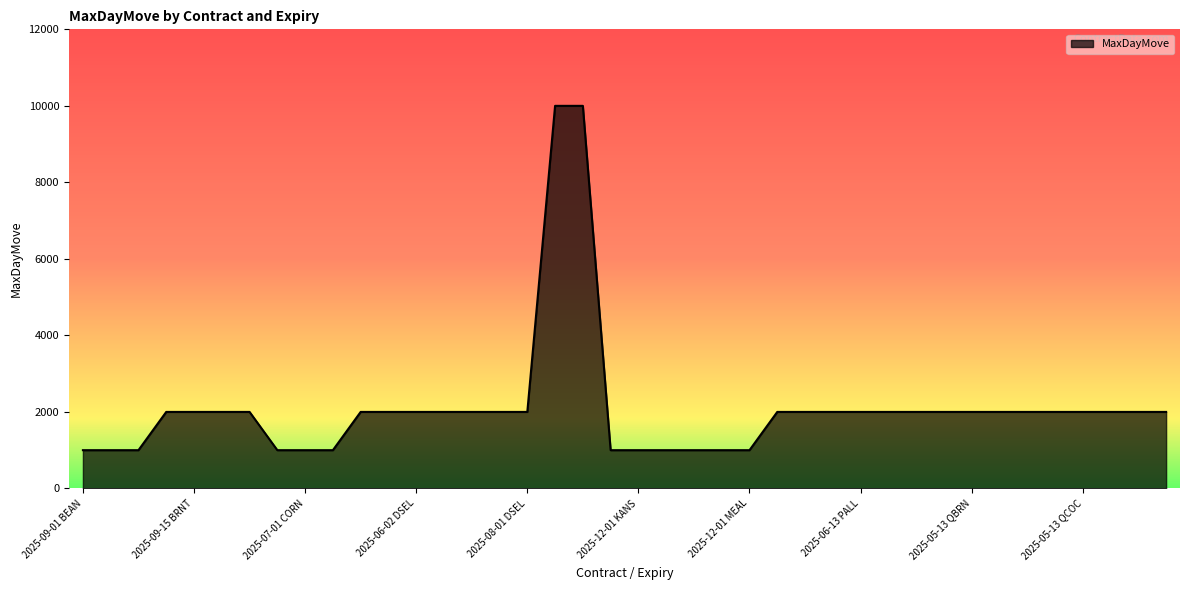

What is the difference between the maximum and minimum values?

9000